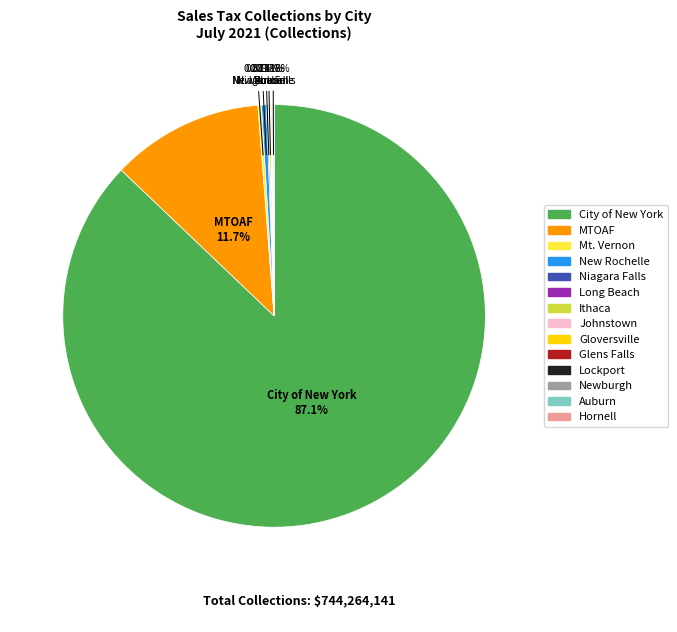

To the nearest percent, what is the difference between the largest and smallest slice percentages?

87%